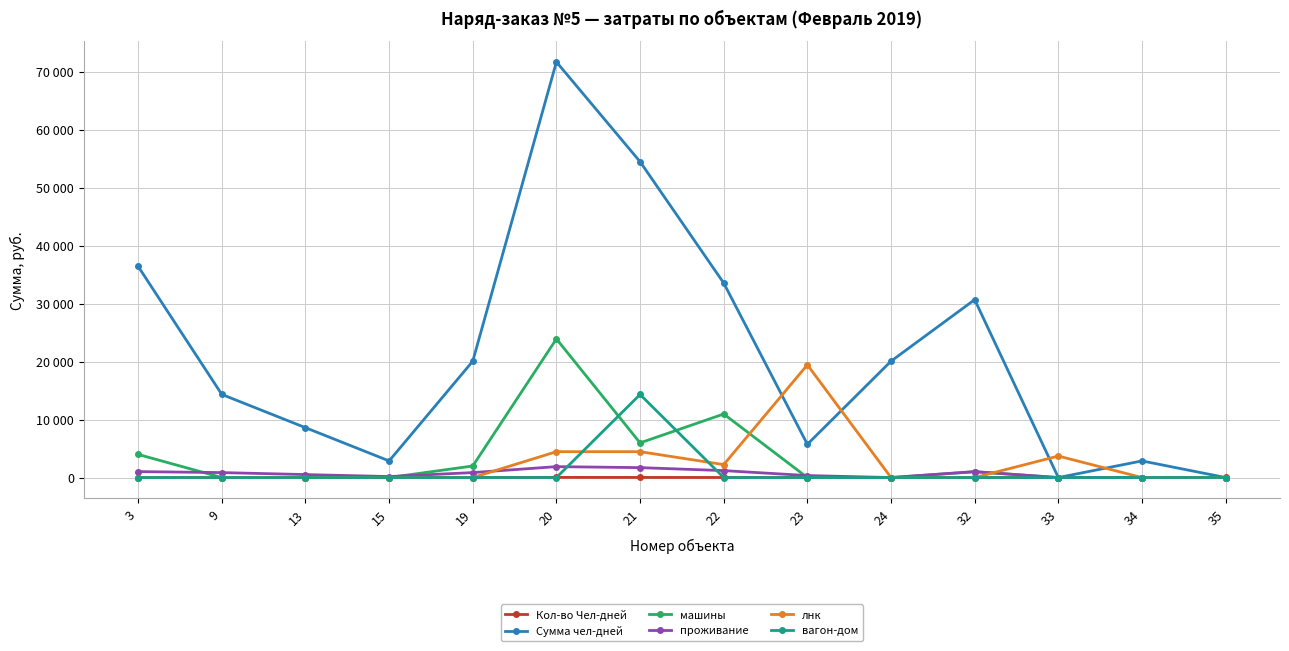

At which label is машины closest to 11952?

22